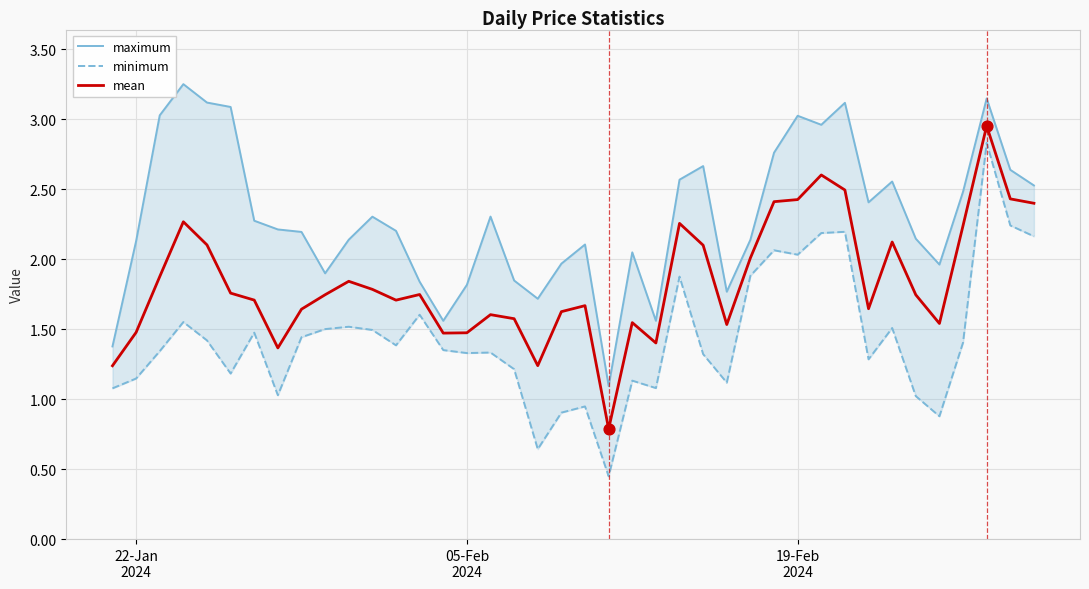

Which series has the largest total across all categories?

maximum